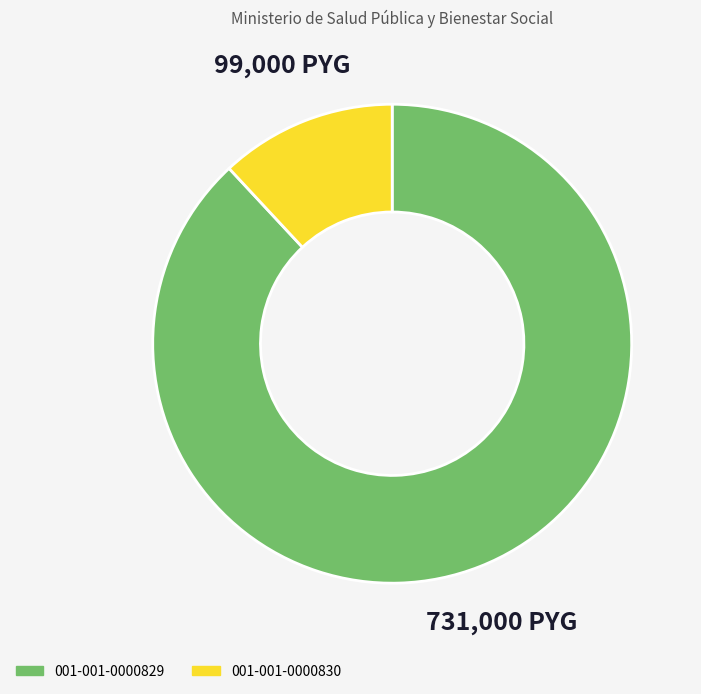

Which category has the smallest portion of the pie?

001-001-0000830